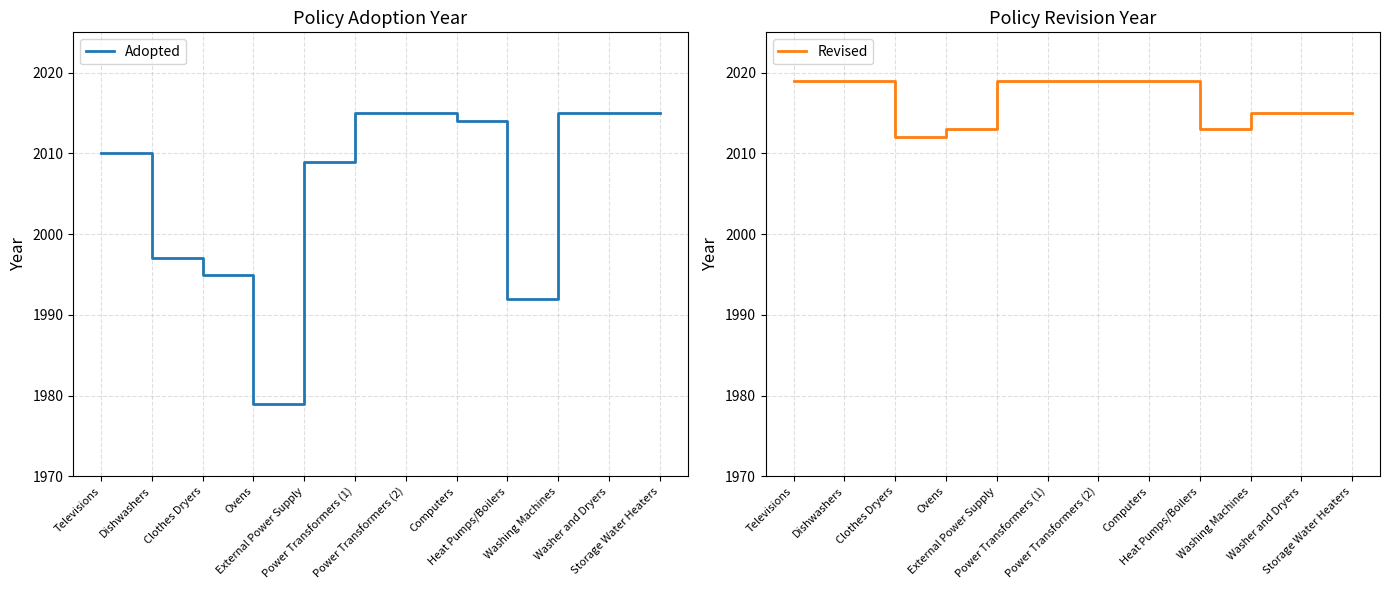

List the labels in order of Adopted value, largest first.

Power Transformers (1), Power Transformers (2), Washing Machines, Washer and Dryers, Storage Water Heaters, Computers, Televisions, External Power Supply, Dishwashers, Clothes Dryers, Heat Pumps/Boilers, Ovens